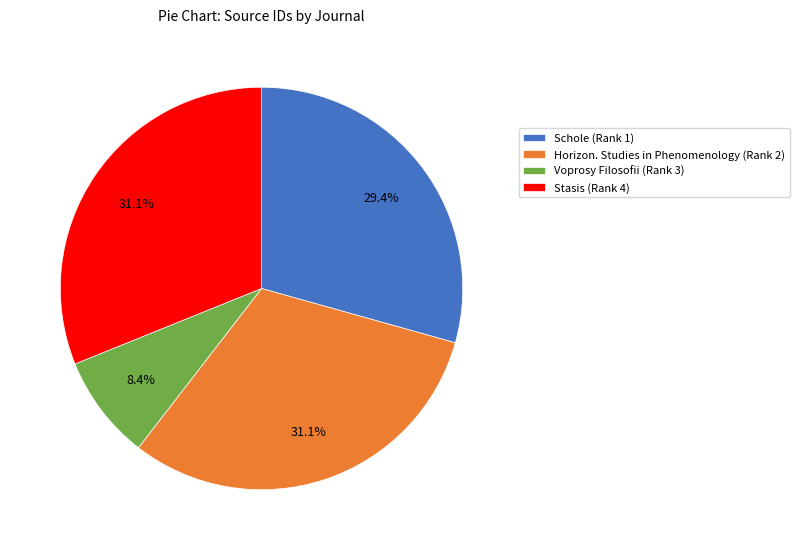

To the nearest percent, what is the difference between the Horizon. Studies in Phenomenology (Rank 2) and Voprosy Filosofii (Rank 3) slice percentages?

23%